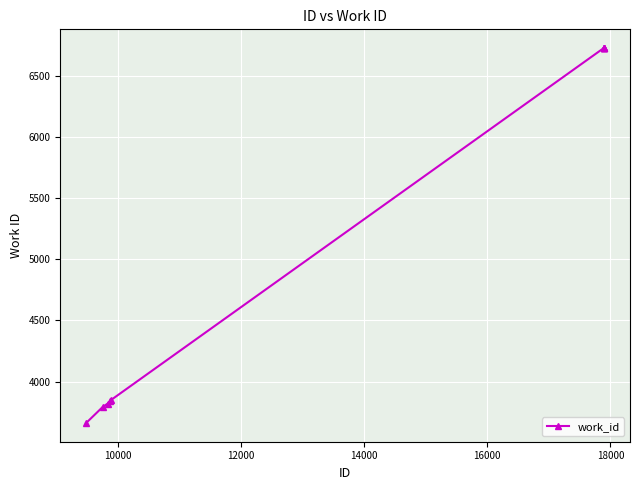

What is the value of the 5th point from the left?

3849